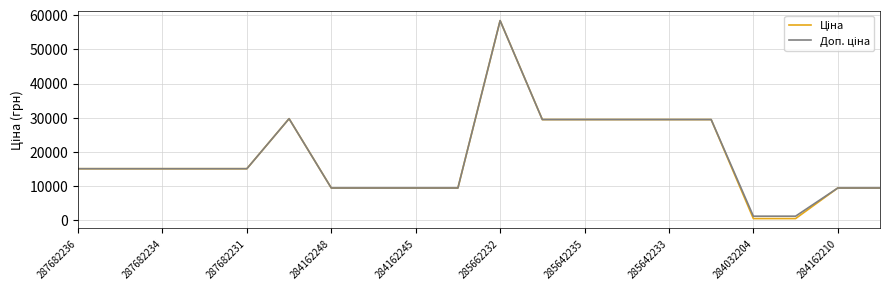

What is the greatest value displayed?

58426.5